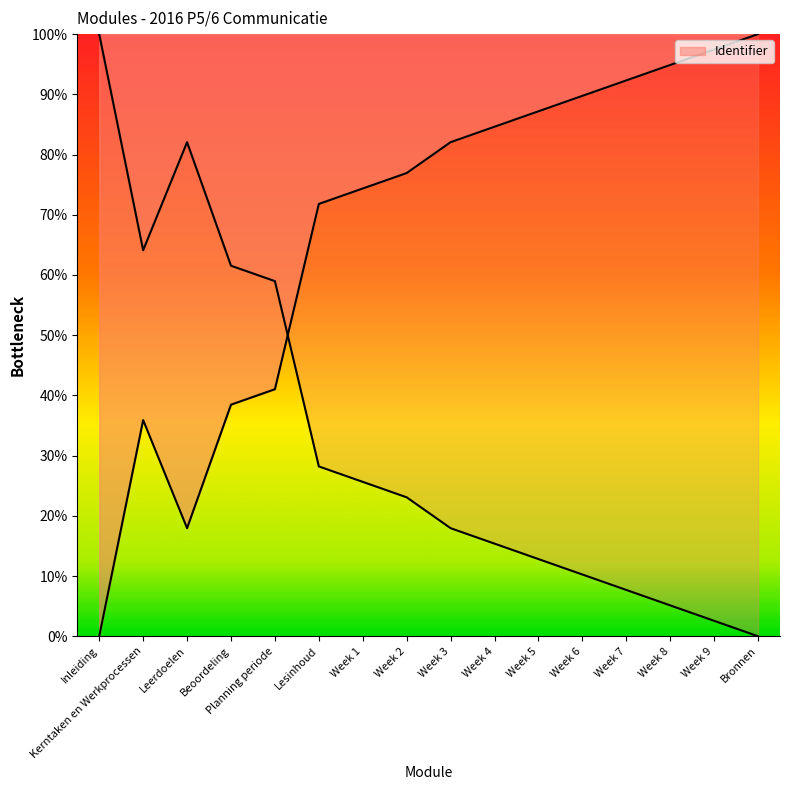

What is the label of the 3rd point from the right?

Week 8